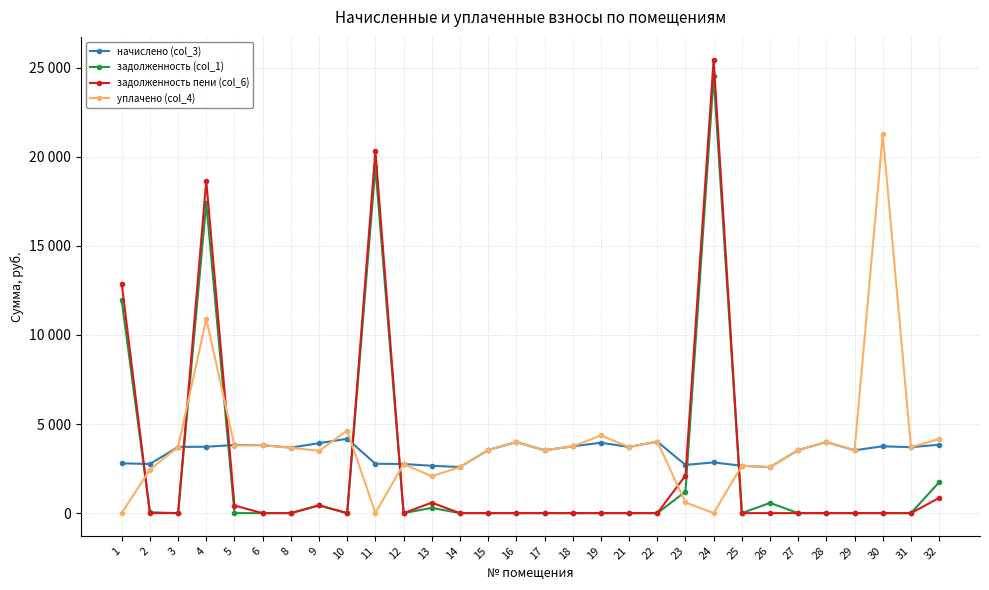

True or false: начислено (col_3) has more than 0 interior local peaks.

True